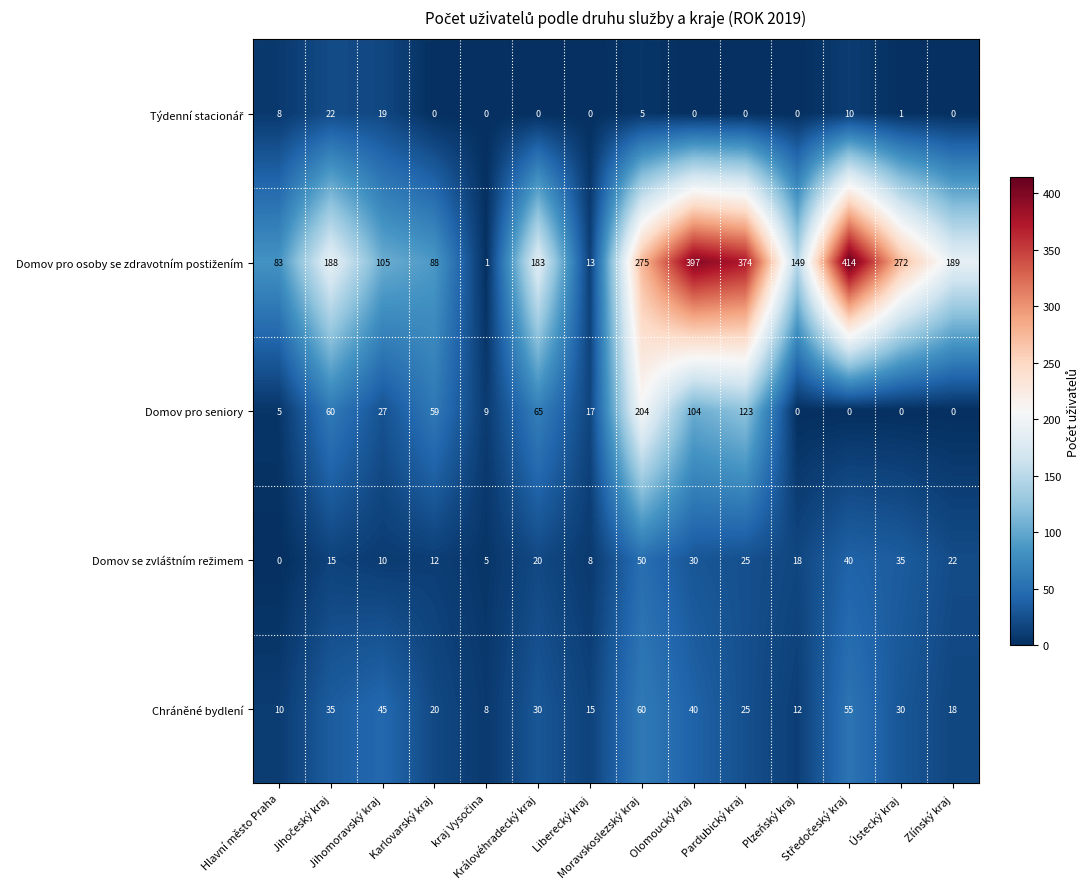

What is the minimum value for Chráněné bydlení?

8